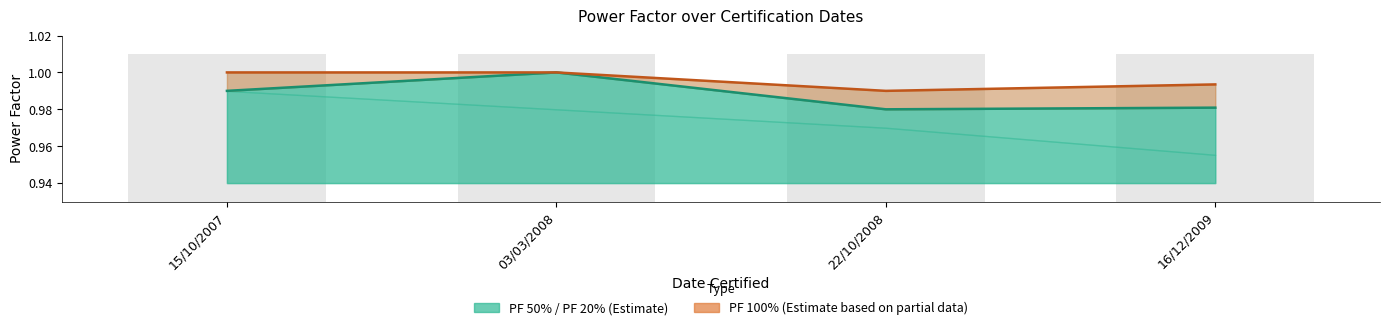

How many bars are there in total?

8